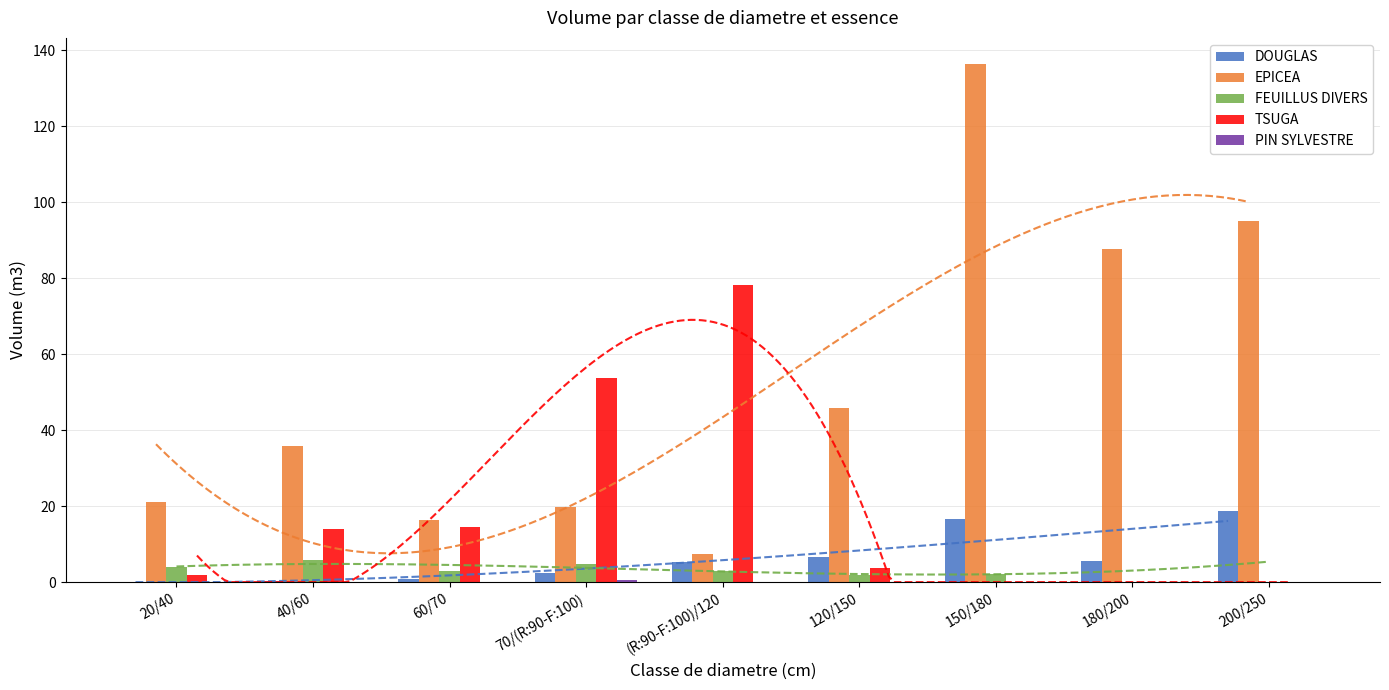

Reading left to right, what are all the values shown in this chart?

DOUGLAS: 20/40=0.1	40/60=0.3	60/70=0.8	70/(R:90-F:100)=2.4	(R:90-F:100)/120=5.3	120/150=6.7	150/180=16.7	180/200=5.5	200/250=18.8
EPICEA: 20/40=21.2	40/60=35.8	60/70=16.4	70/(R:90-F:100)=19.7	(R:90-F:100)/120=7.4	120/150=45.9	150/180=136.5	180/200=87.6	200/250=95.0
FEUILLUS DIVERS: 20/40=3.9	40/60=5.9	60/70=2.8	70/(R:90-F:100)=4.8	(R:90-F:100)/120=2.8	120/150=1.9	150/180=2.2	180/200=0.0	200/250=0.0
TSUGA: 20/40=1.9	40/60=13.9	60/70=14.5	70/(R:90-F:100)=53.9	(R:90-F:100)/120=78.3	120/150=3.7	150/180=0.0	180/200=0.0	200/250=0.0
PIN SYLVESTRE: 20/40=0.0	40/60=0.0	60/70=0.0	70/(R:90-F:100)=0.5	(R:90-F:100)/120=0.0	120/150=0.0	150/180=0.0	180/200=0.0	200/250=0.0